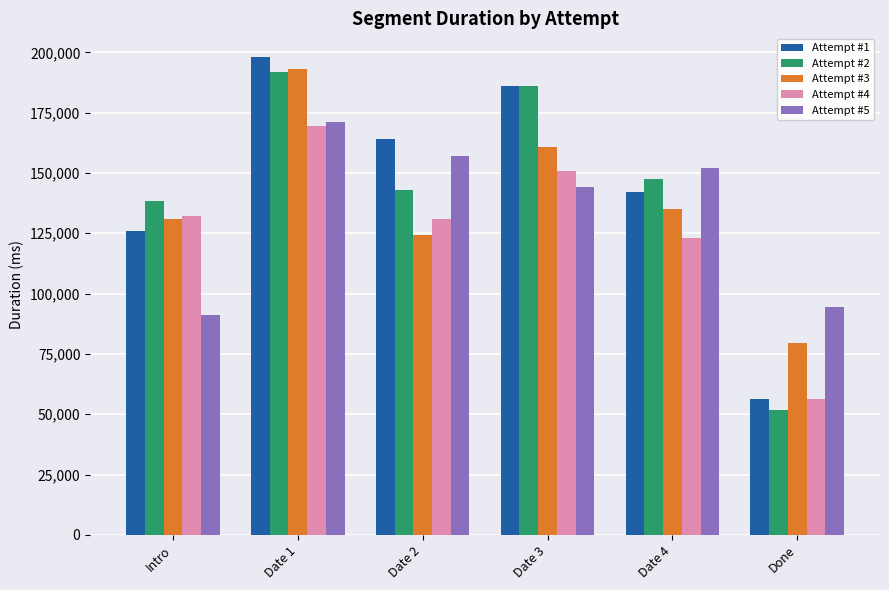

Are the bars horizontal?

No